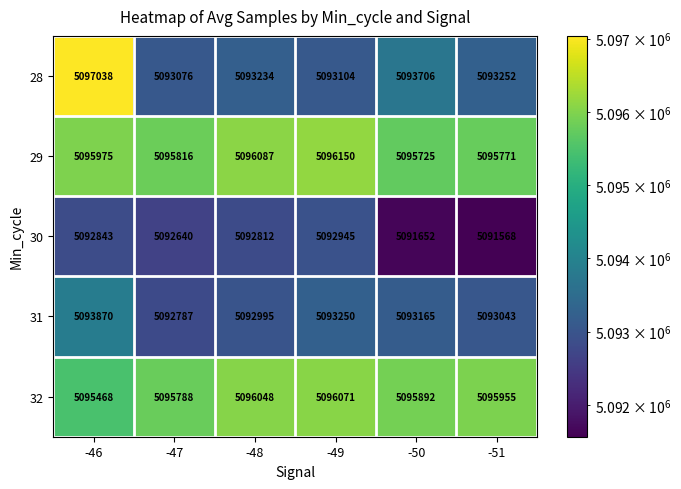

At which category does the chart reach its peak across all series?

-46